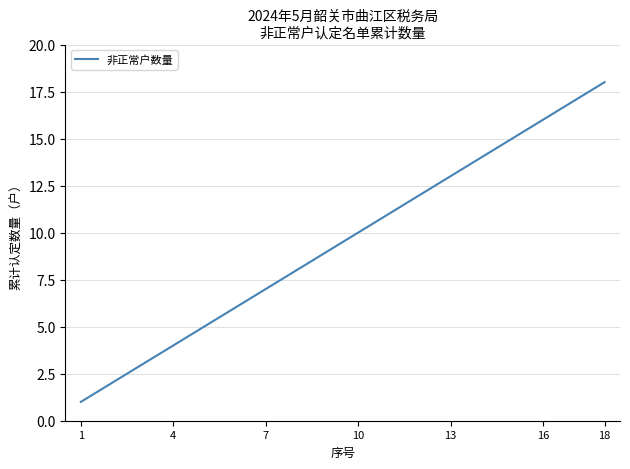

True or false: there are more than 2 points higher than both neighbors.

False